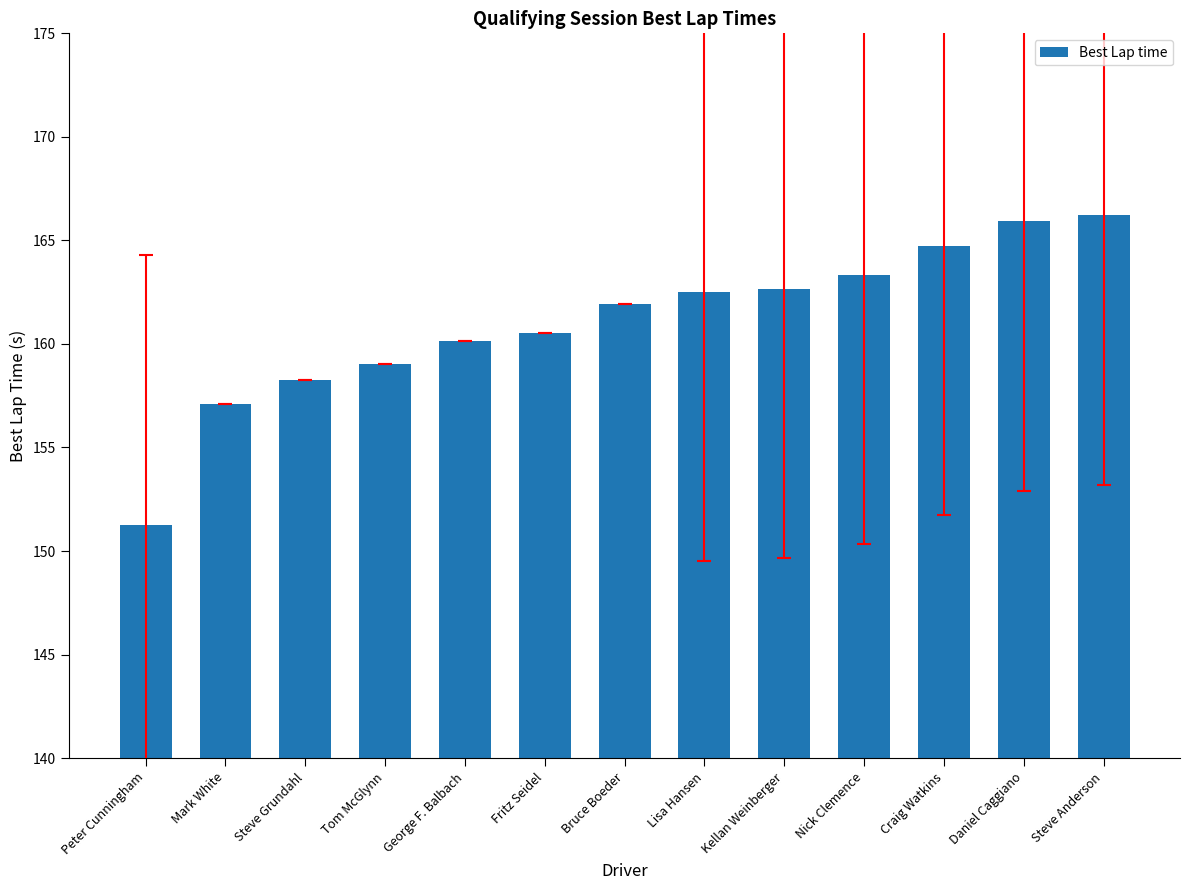

Where does the data first go above 161?

Bruce Boeder